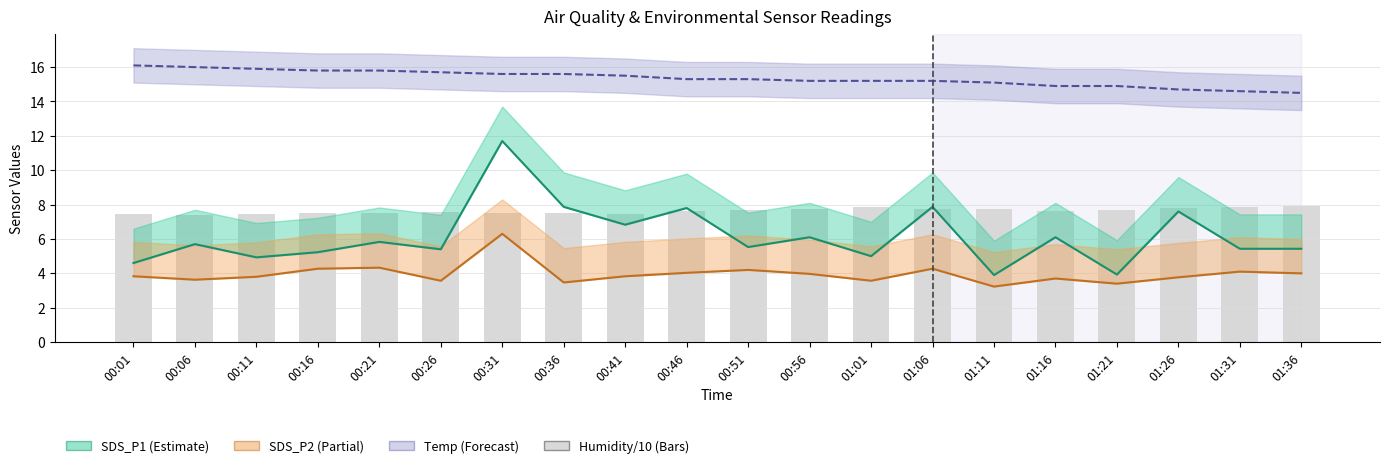

Which series has the largest total across all categories?

Temp